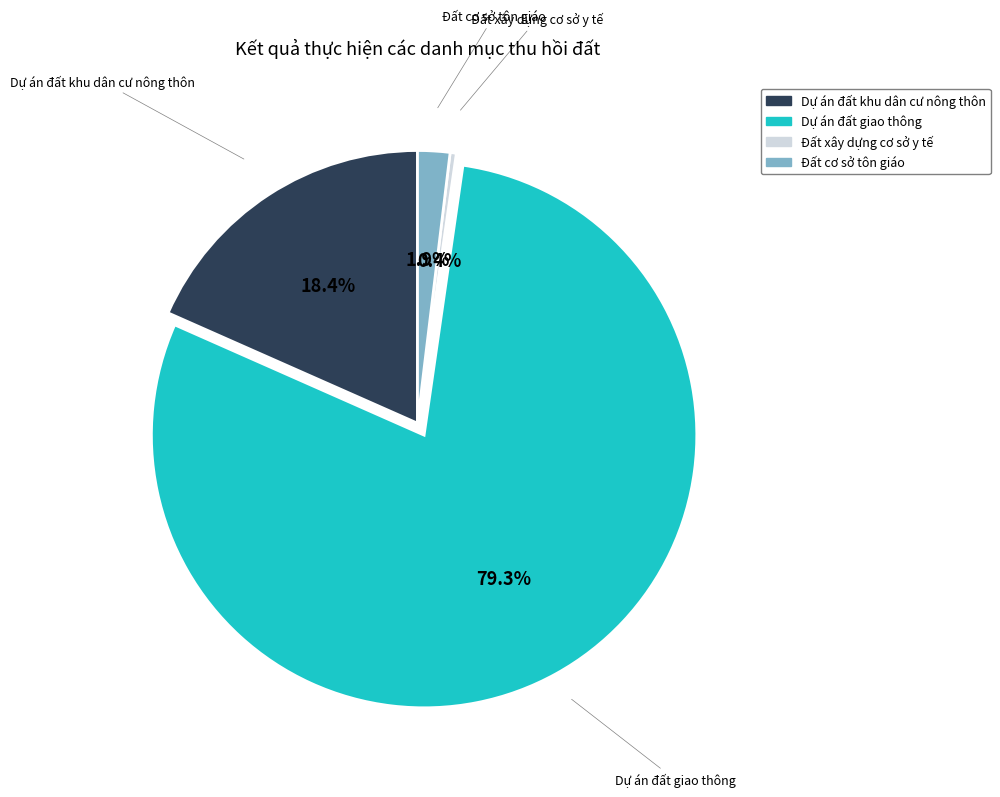

What percentage is the Dự án đất giao thông slice, to the nearest percent?

79%